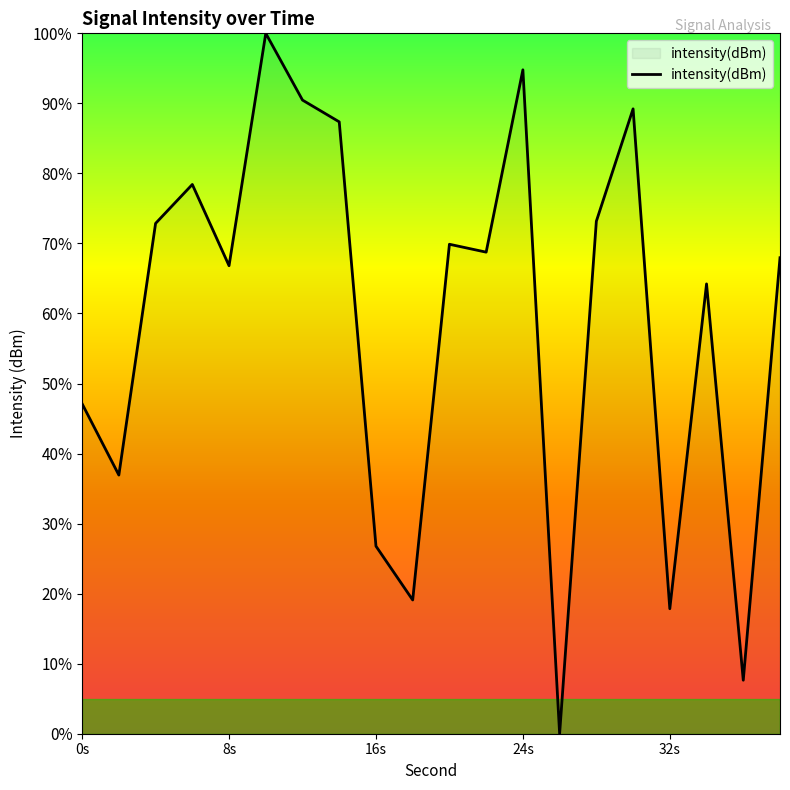

What is the maximum value shown in the chart?

100.0